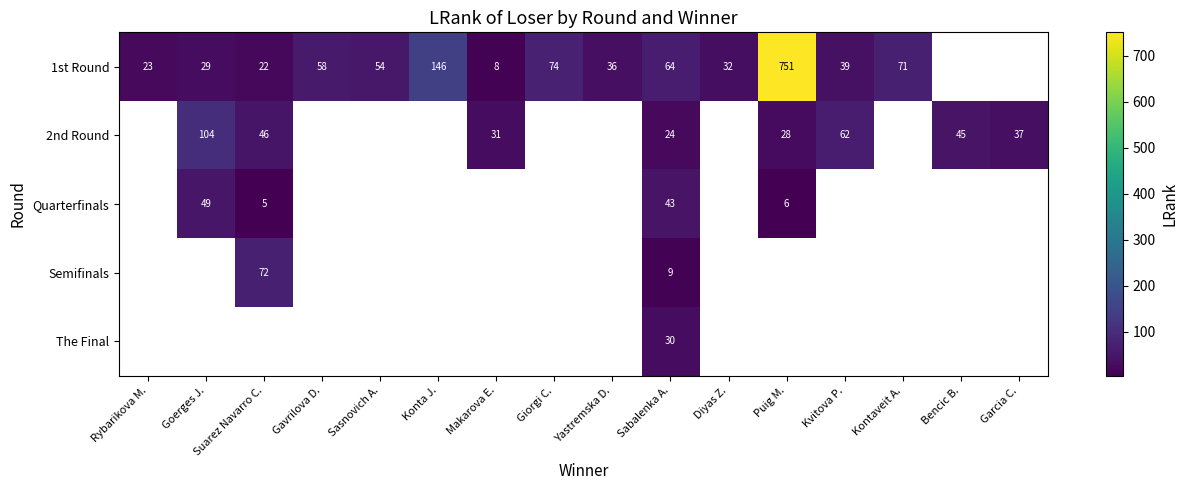

True or false: 2nd Round has a value of 24 at Sabalenka A..

True